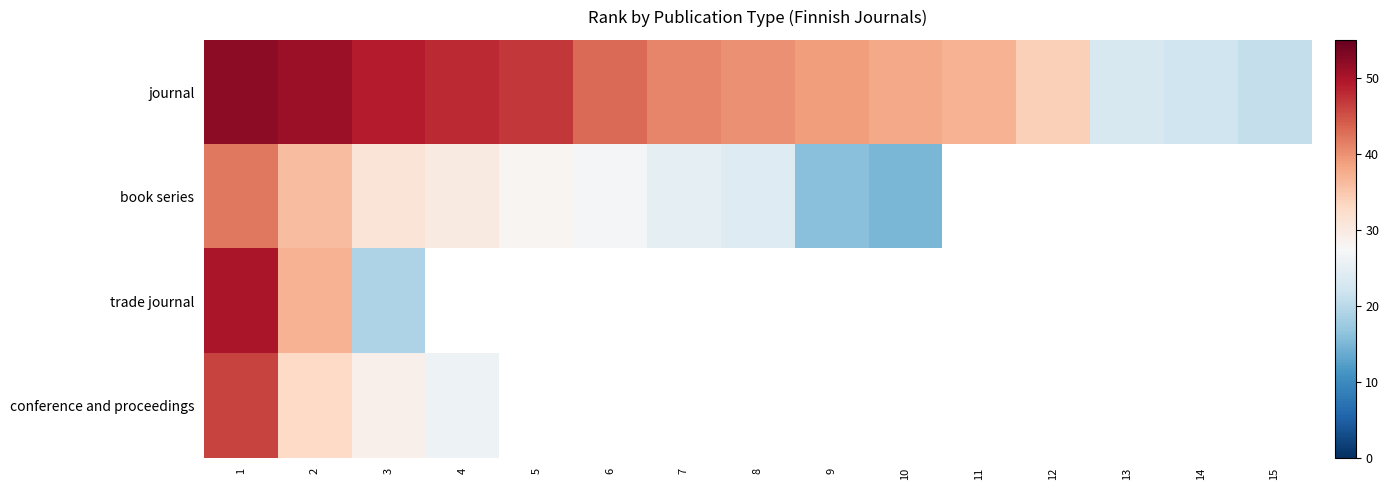

Read the book series value at 3.

31.0